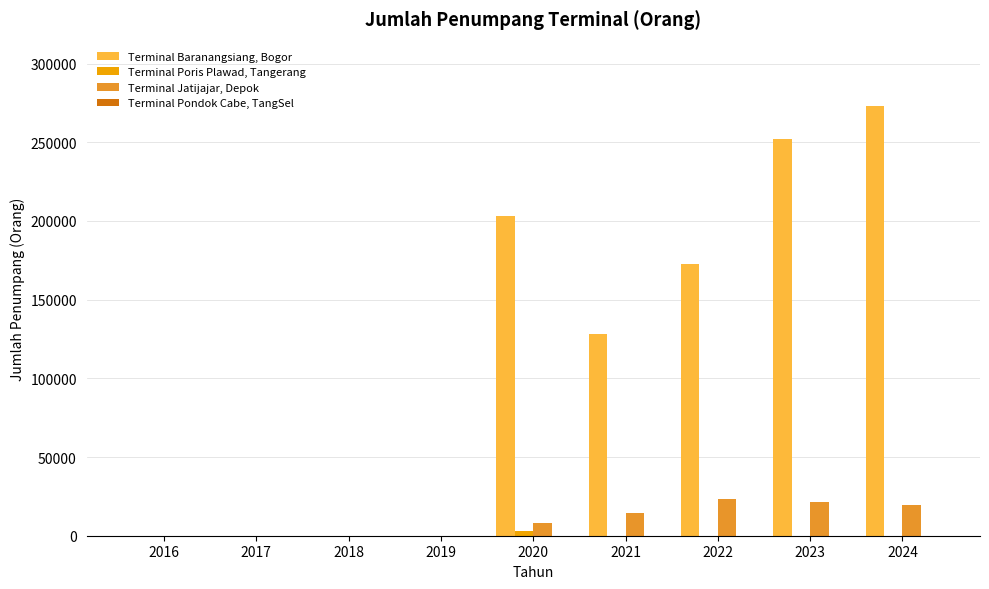

The value of Terminal Baranangsiang, Bogor at 2022 is 172444. True or false?

True